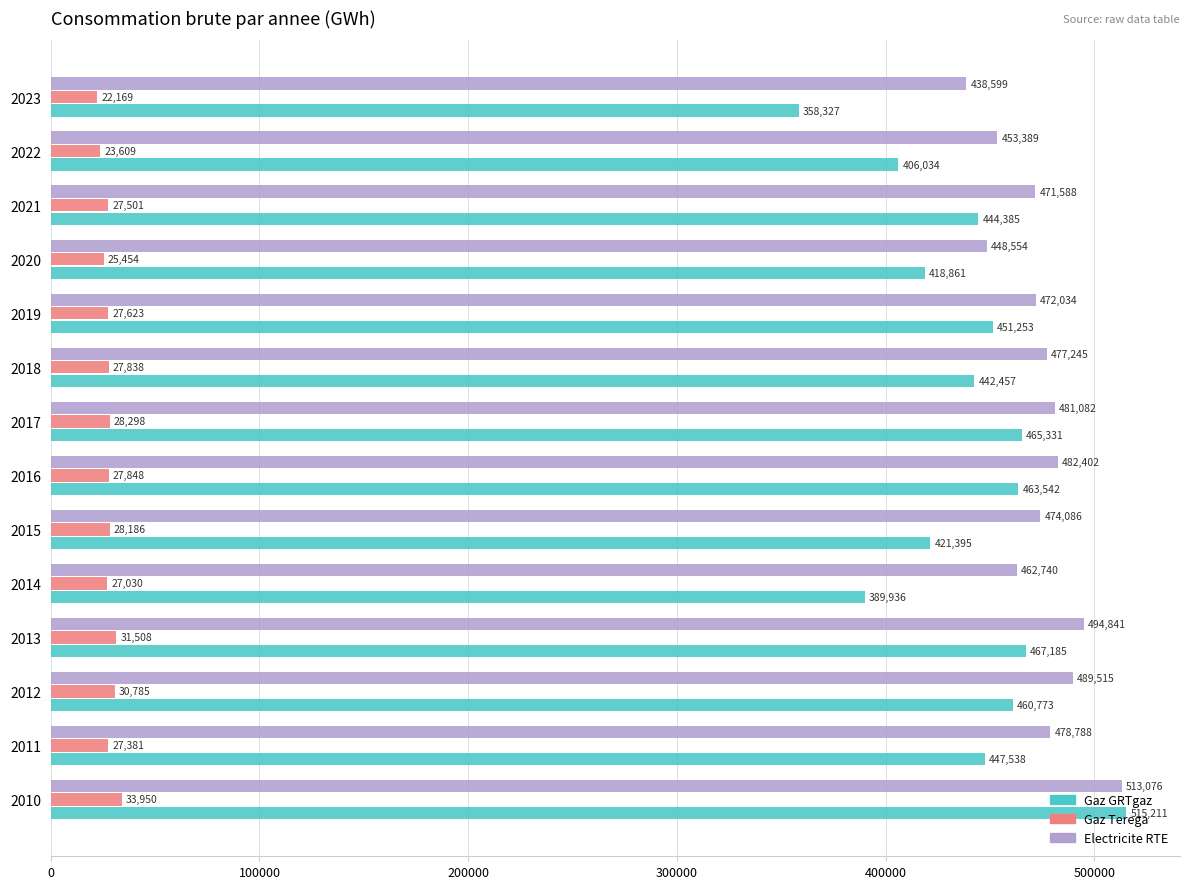

What is the total value across all series at 2015?

923667